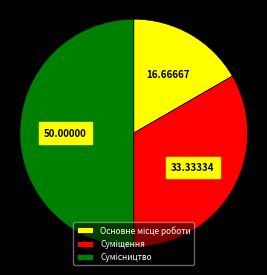

Is there any slice that represents more than half of the pie?

No